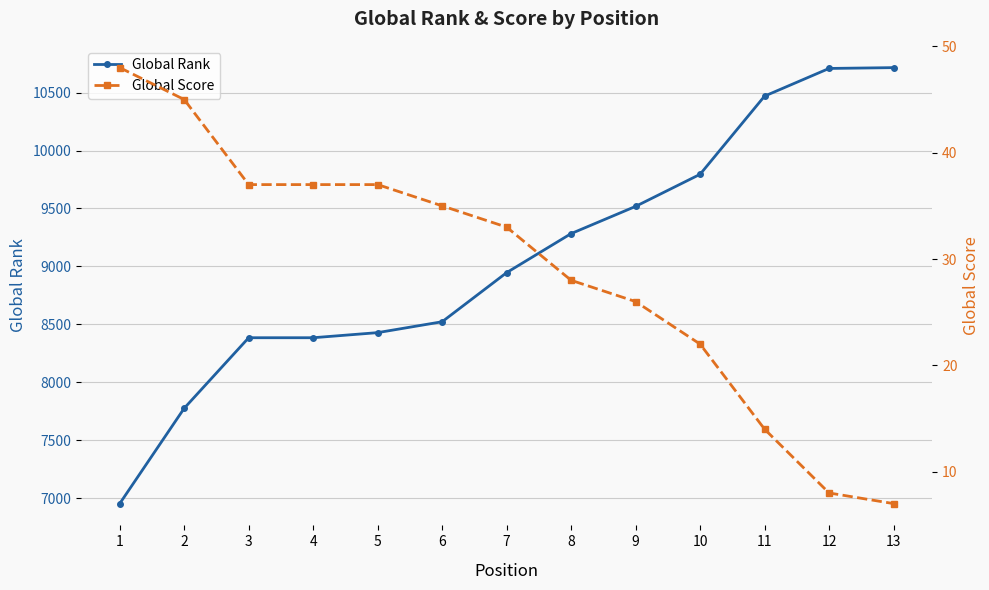

True or false: Global Rank has a value of 3983 at 9.

False